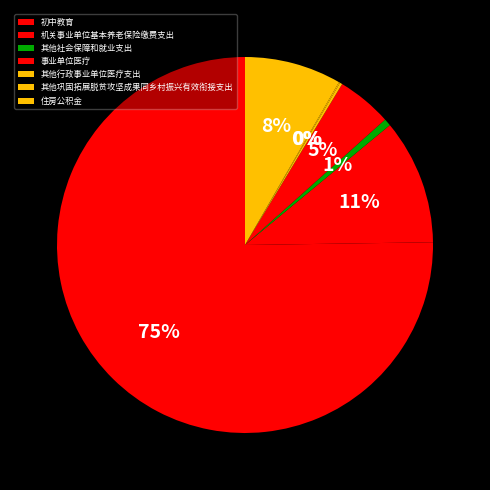

How many segments does this pie chart have?

7